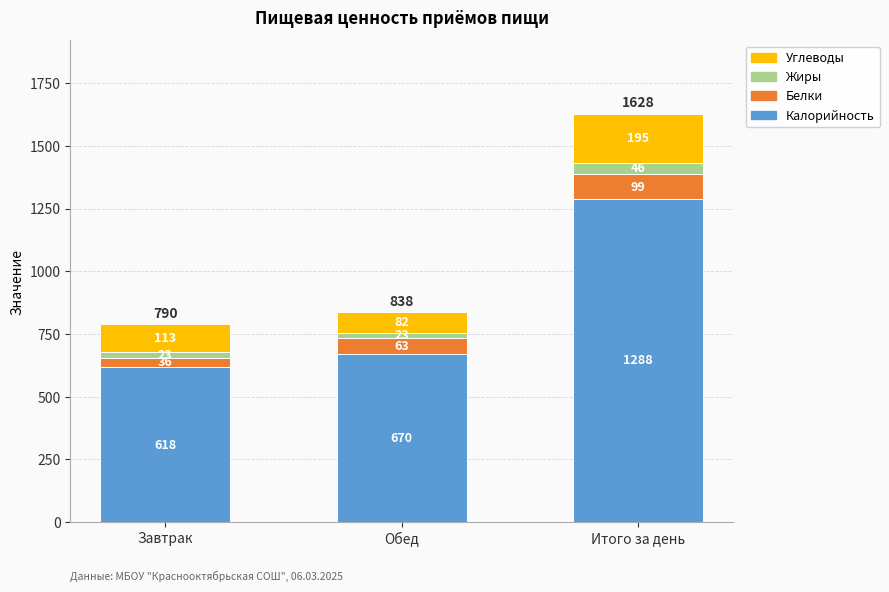

Read the Калорийность value at Завтрак, to the nearest 10.

620